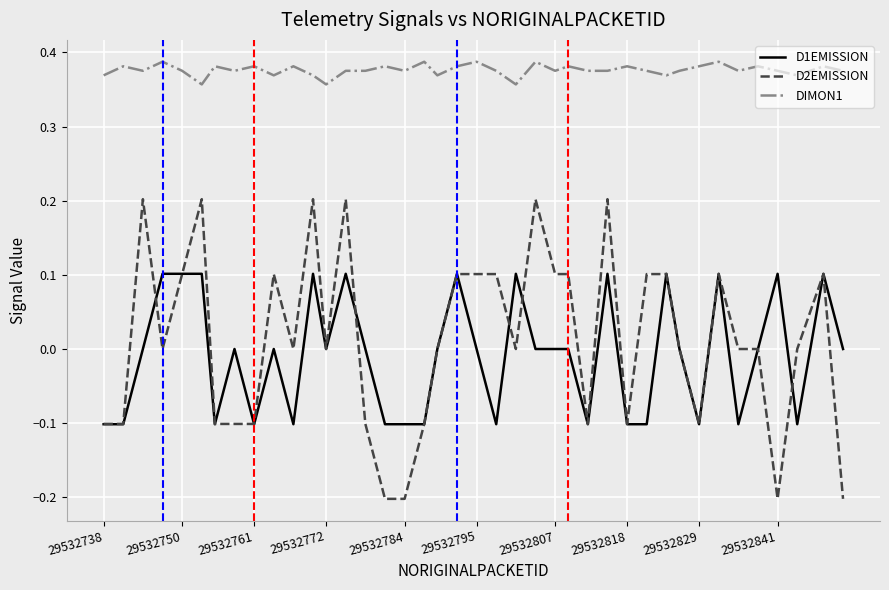

True or false: DIMON1 and D2EMISSION intersect in this chart.

False